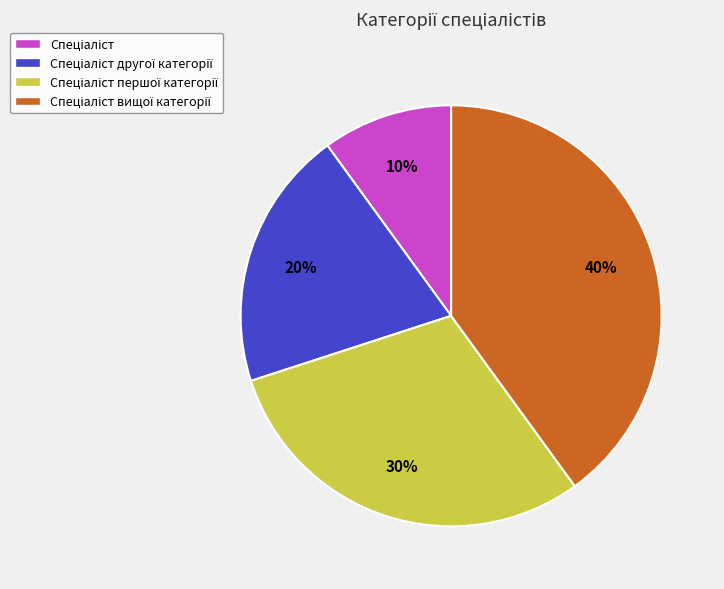

Does any single category account for the majority?

No